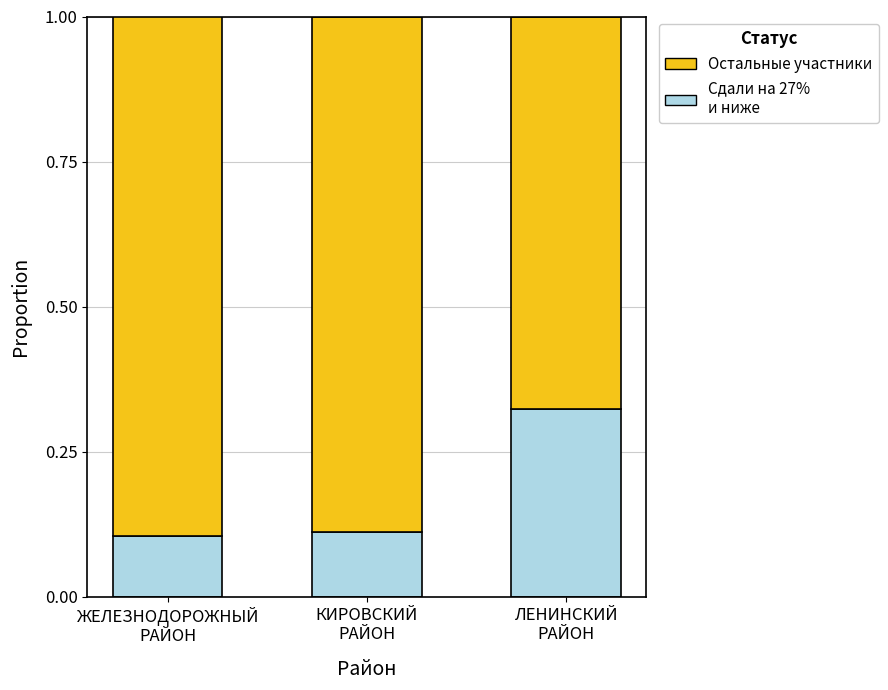

Count the Сдали на 27% и ниже values in the range 0 to 1.

3